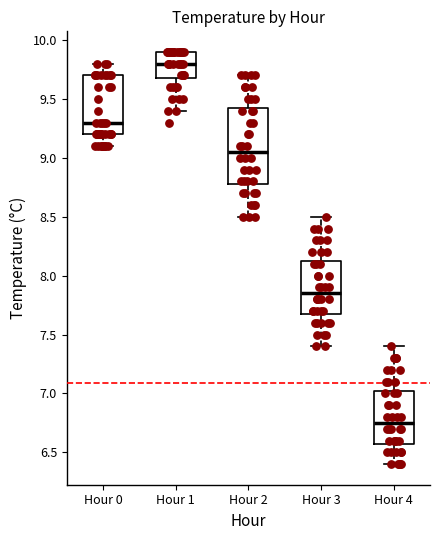

Reading left to right, read every box against the y-axis: the position of its median line, the range the box covers, and the ends of its whiskers. The values are not printed on the chart, so give them approximately, as read against the axis.

Hour 0: median 9.30, box 9.20 to 9.70, whiskers 9.10 to 9.80
Hour 1: median 9.80, box 9.70 to 9.90, whiskers 9.40 to 9.90
Hour 2: median 9.05, box 8.80 to 9.45, whiskers 8.50 to 9.70
Hour 3: median 7.85, box 7.70 to 8.15, whiskers 7.40 to 8.50
Hour 4: median 6.75, box 6.60 to 7.05, whiskers 6.40 to 7.40